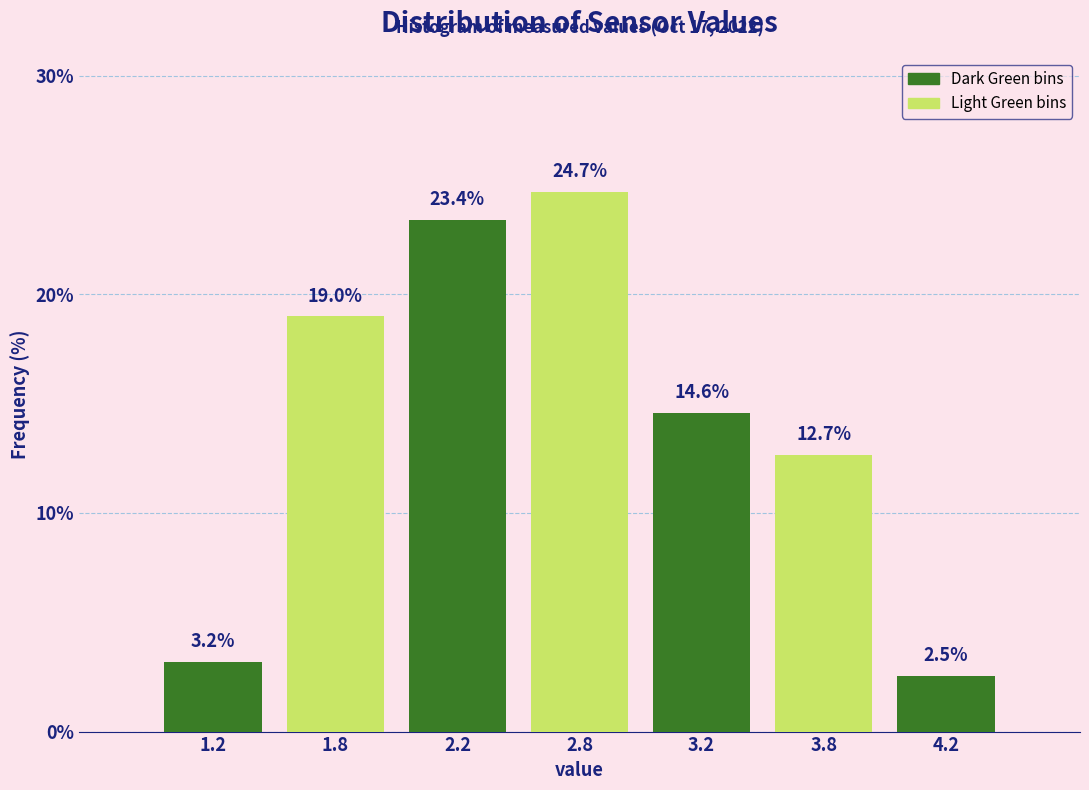

Reading right to left, what are all the values shown in this chart?

2.5	12.7	14.6	24.7	23.4	19.0	3.2